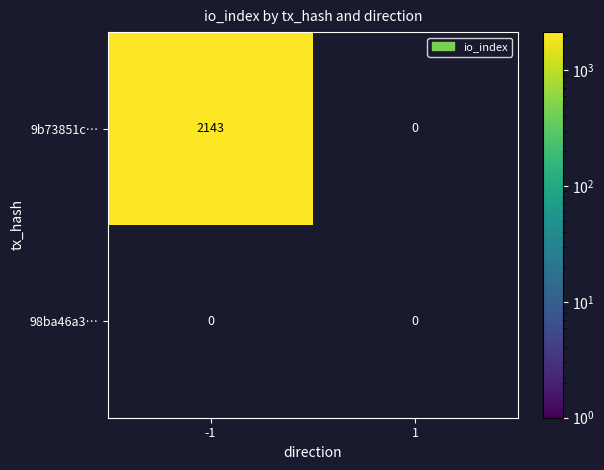

Which series has the widest spread of values?

9b73851c…